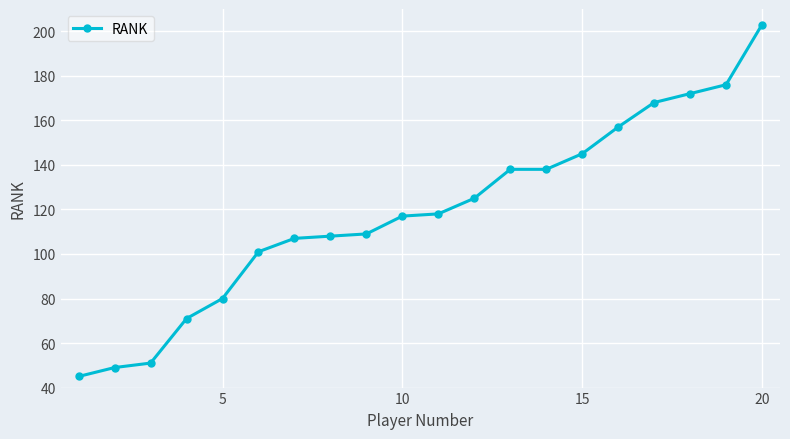

What is the average value?

119